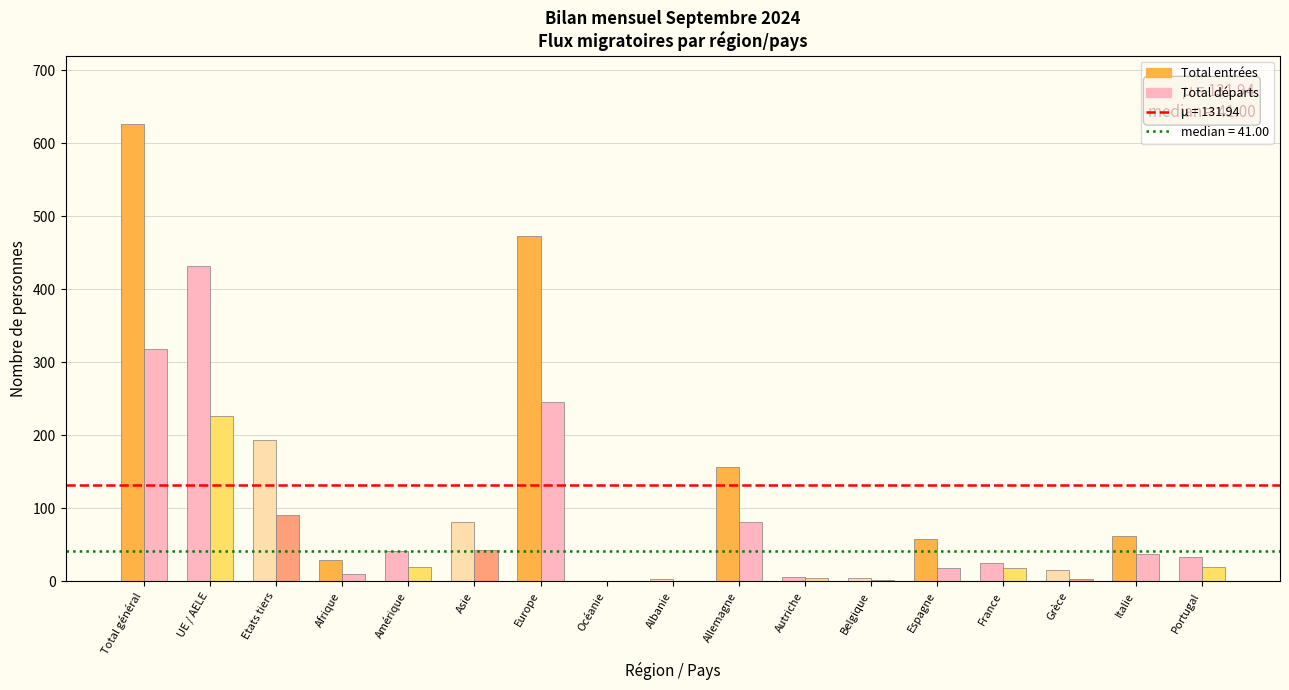

Which series changed the most between Océanie and Allemagne?

Total entrées